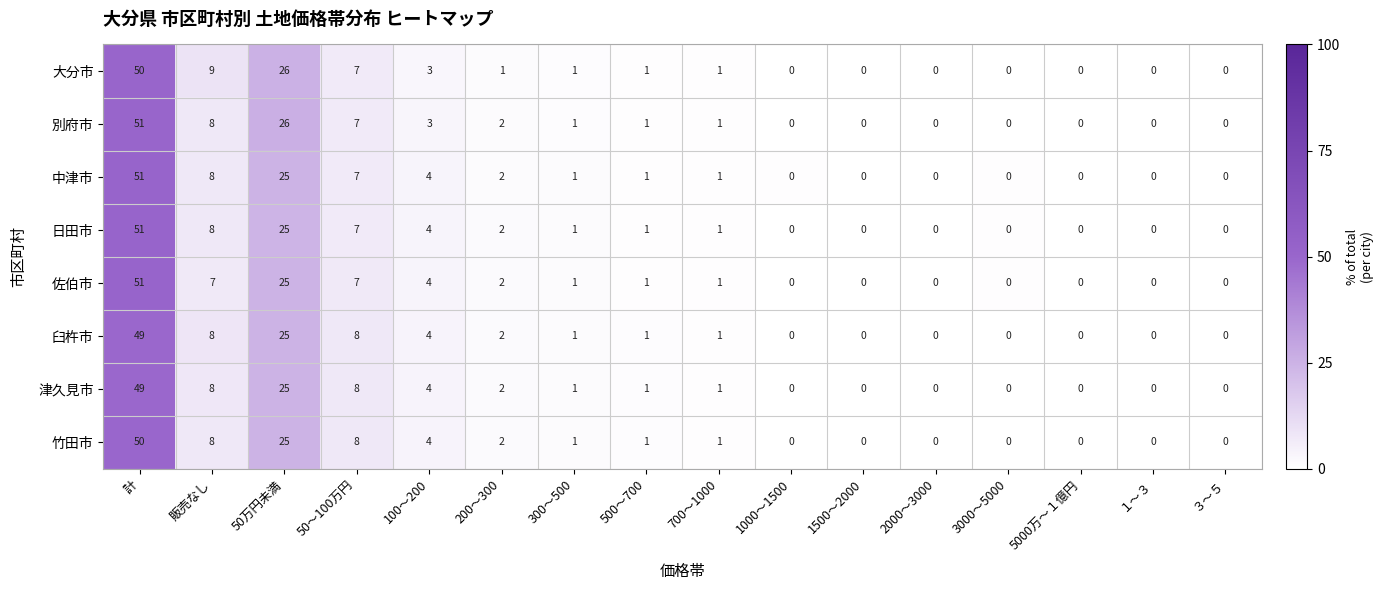

How many series are shown in this chart?

8